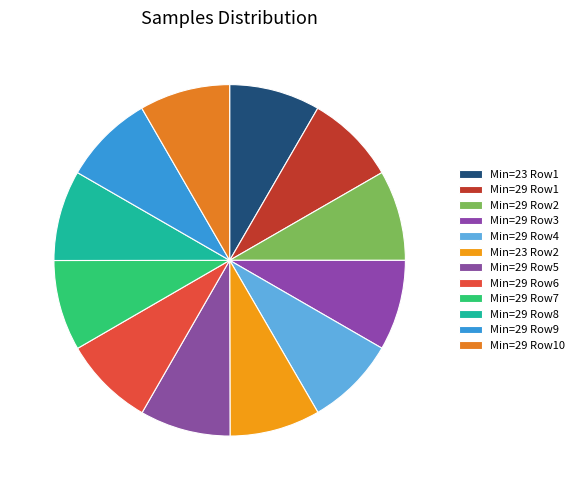

Rank the categories by value from lowest to highest.

29, 29, 29, 29, 29, 29, 23, 29, 29, 29, 29, 23